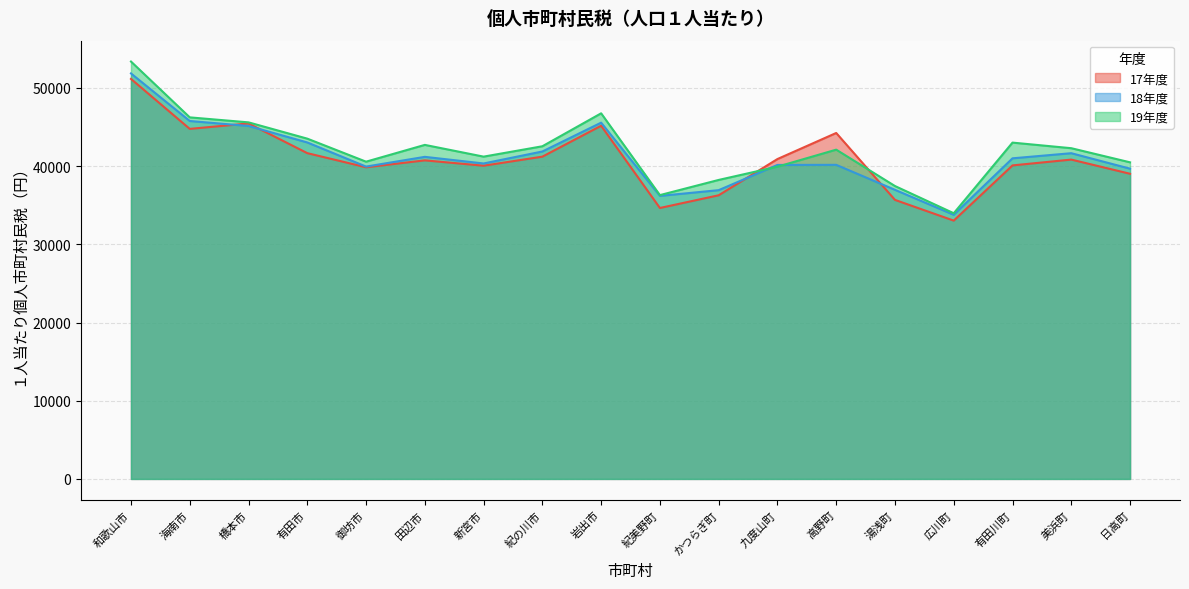

Reading right to left, list all the values displayed in this chart.

17年度: 39017.7	40831.0	40088.0	33028.3	35677.4	44233.5	40901.1	36268.5	34643.2	45159.9	41206.3	40048.7	40732.4	39848.8	41655.3	45455.6	44756.9	51146.9
18年度: 39669.4	41647.4	40993.6	33774.9	36965.0	40159.9	40148.0	36922.0	36189.5	45553.8	41866.7	40334.3	41181.7	39937.5	43021.5	45129.6	45766.1	51849.0
19年度: 40481.0	42287.0	43002.6	33970.9	37450.3	42101.4	39924.4	38229.8	36289.6	46747.9	42534.5	41208.8	42710.7	40563.8	43508.5	45591.2	46230.8	53368.8